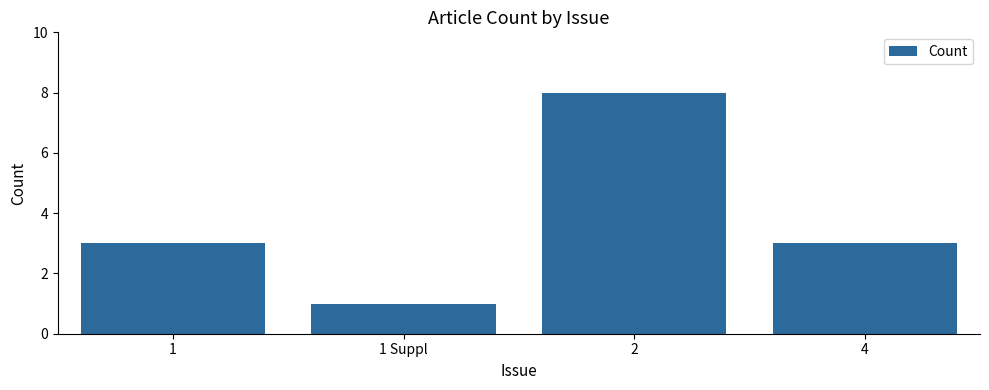

What is the greatest value displayed?

8